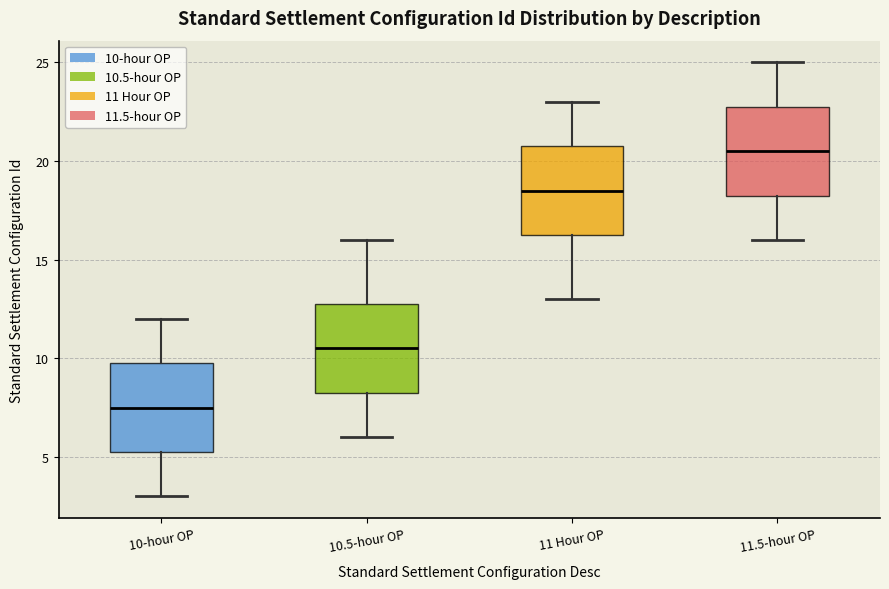

Reading left to right, transcribe this box plot: for each box, give where its median line is, the range the box spans, and where its two whiskers end, as read against the y-axis. The values are not printed on the chart, so give them approximately, as read against the axis.

10-hour OP: median 7.5, box 5.5 to 10.0, whiskers 3.0 to 12.0
10.5-hour OP: median 10.5, box 8.5 to 13.0, whiskers 6.0 to 16.0
11 Hour OP: median 18.5, box 16.5 to 21.0, whiskers 13.0 to 23.0
11.5-hour OP: median 20.5, box 18.5 to 23.0, whiskers 16.0 to 25.0